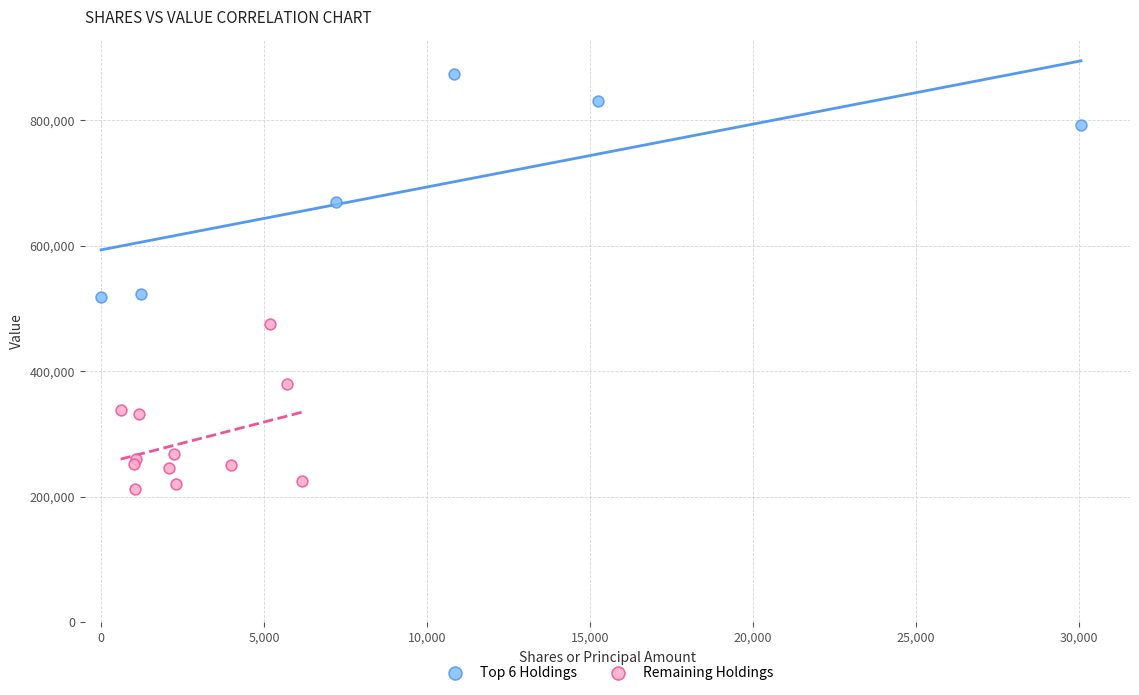

Which series contains the lowest Y value?

Remaining Holdings